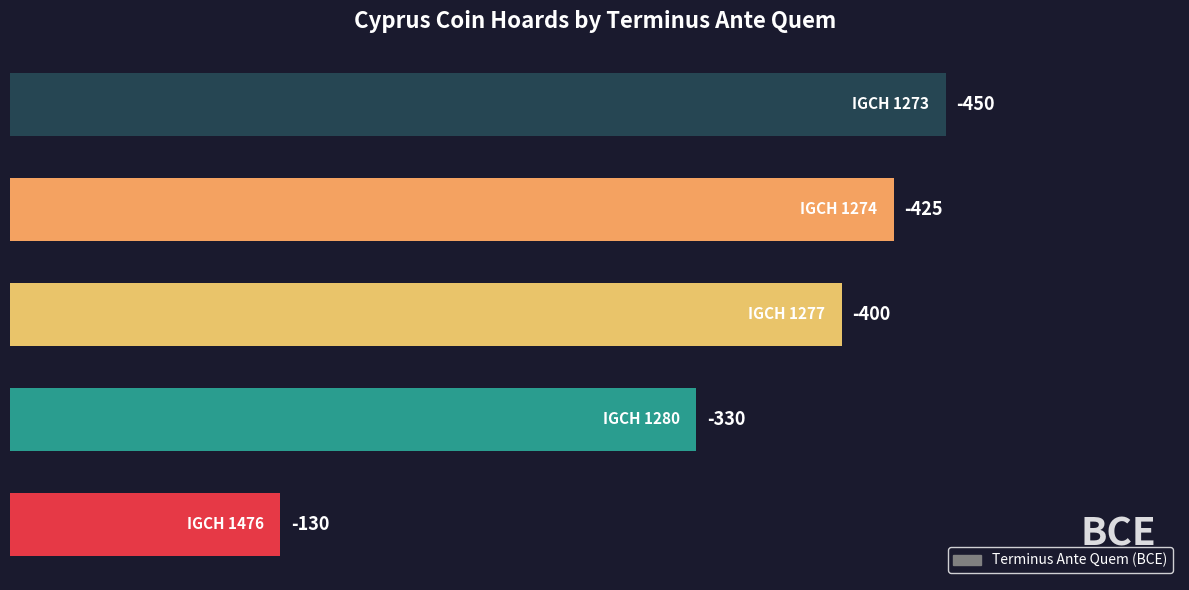

Does the chart contain any negative values?

No